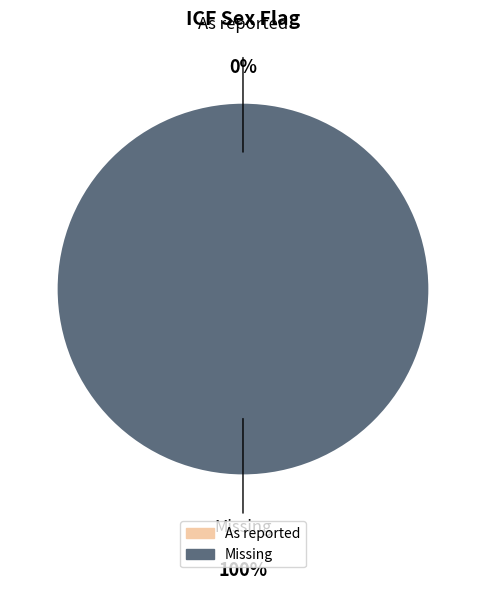

True or false: Missing accounts for 89% of the total.

False